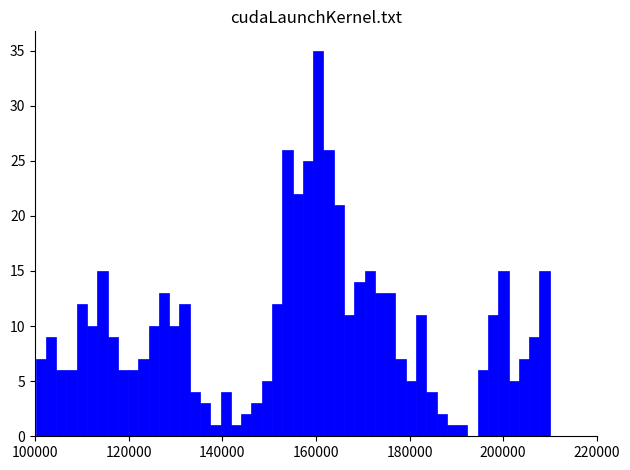

Read against the x-axis, roughly where is the centre of the tallest bar?

160000